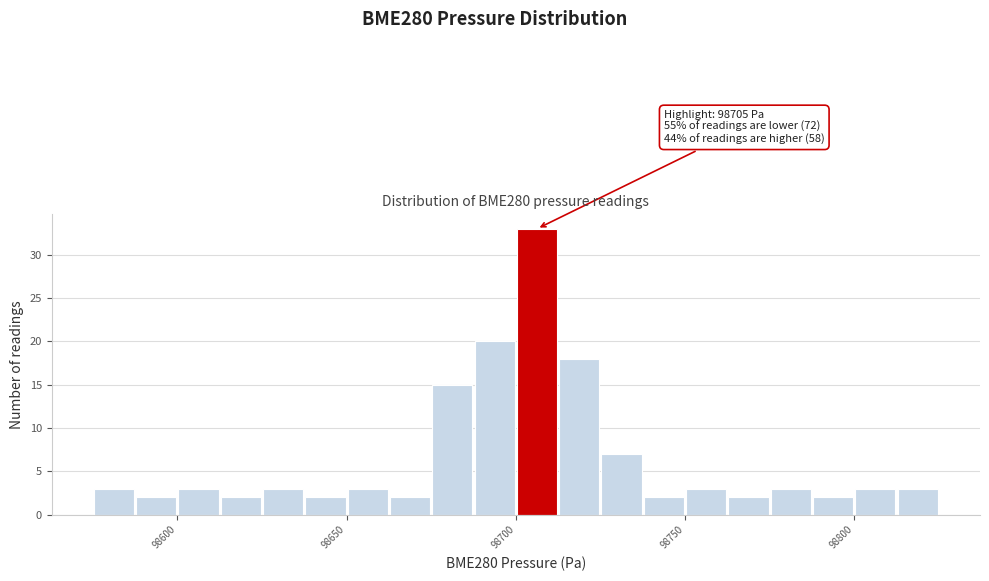

Around what value on the x-axis is the tallest bar? Give the approximate position of its centre, as read against the axis.

98705